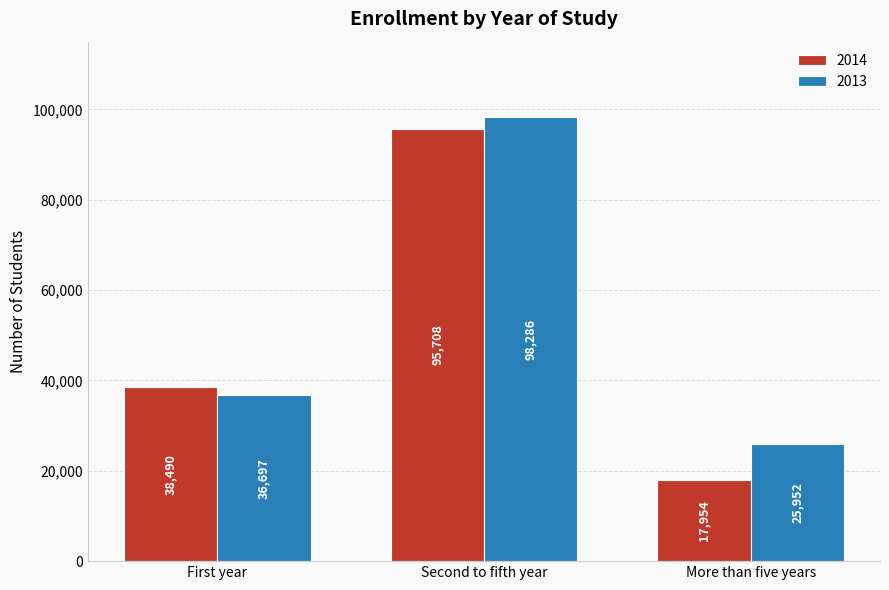

How many bars are there in each group?

2